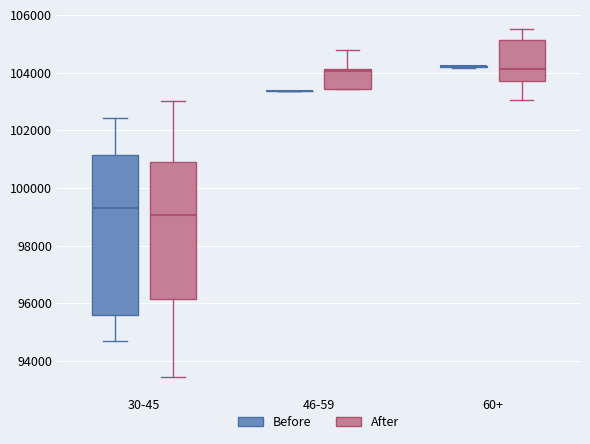

Which box is the tallest, from its lower edge to its upper edge?

30-45 (Before)